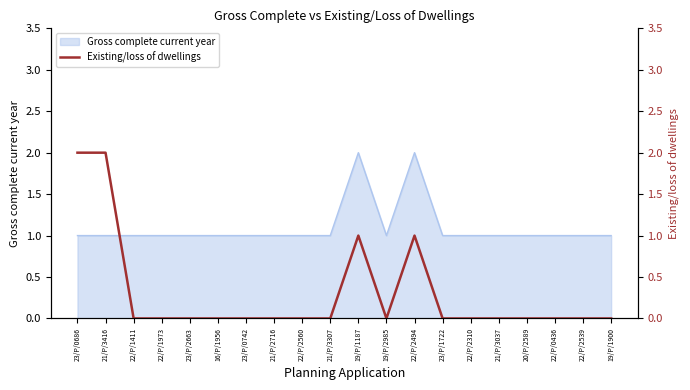

True or false: there are more than 0 points higher than both neighbors.

True